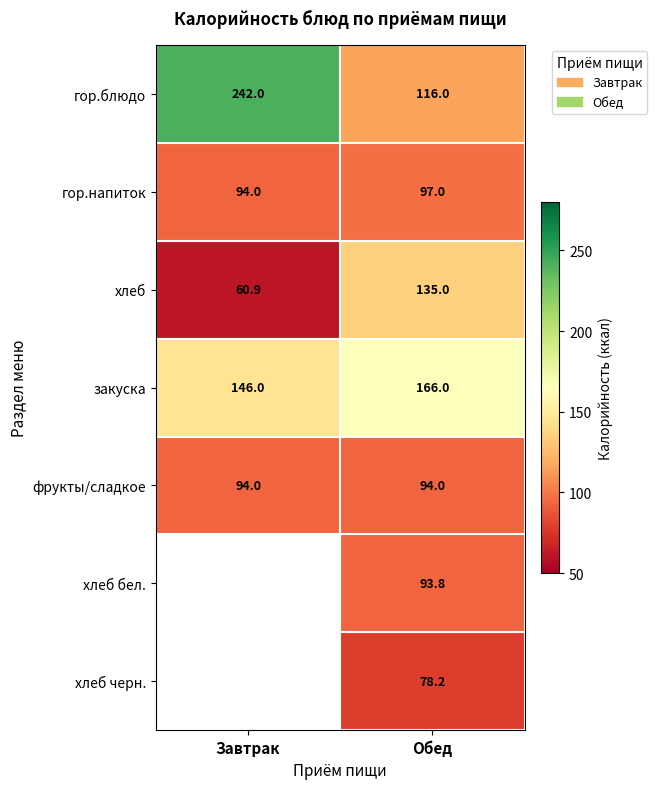

What is the approximate value of закуска at Завтрак?

146.0